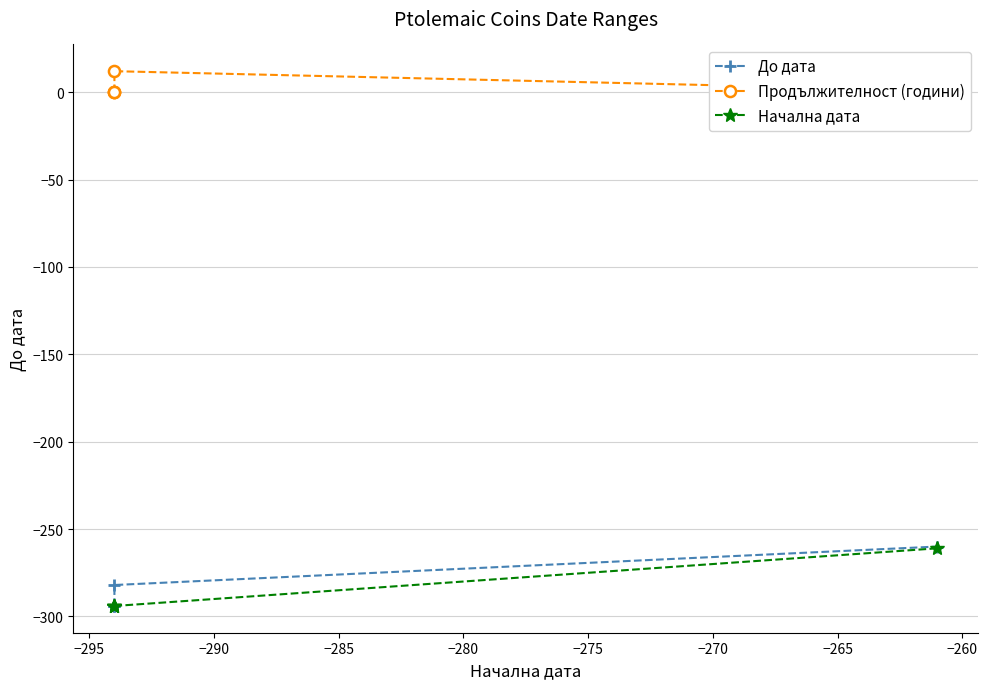

True or false: Начална дата and Продължителност (години) intersect in this chart.

False